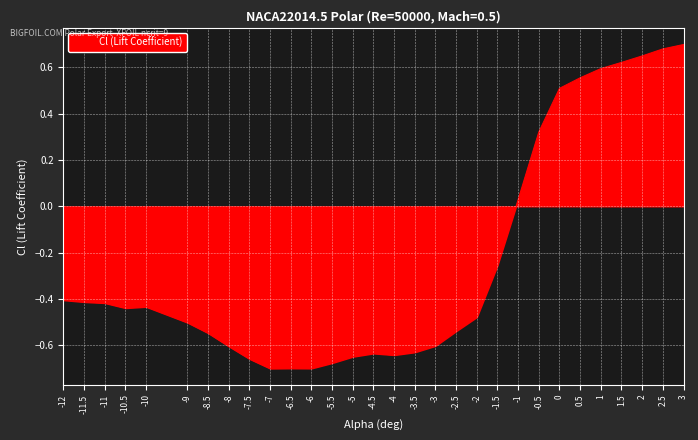

What is the difference between the values at 1 and -7?

1.3